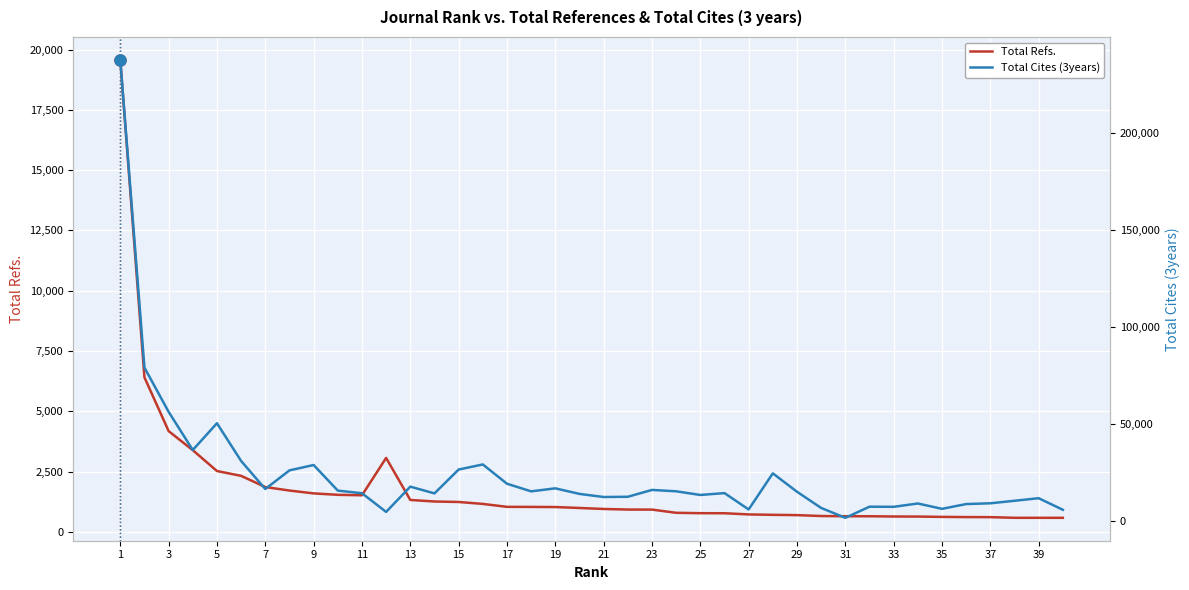

What is the lowest value of the Total Refs. series?

583